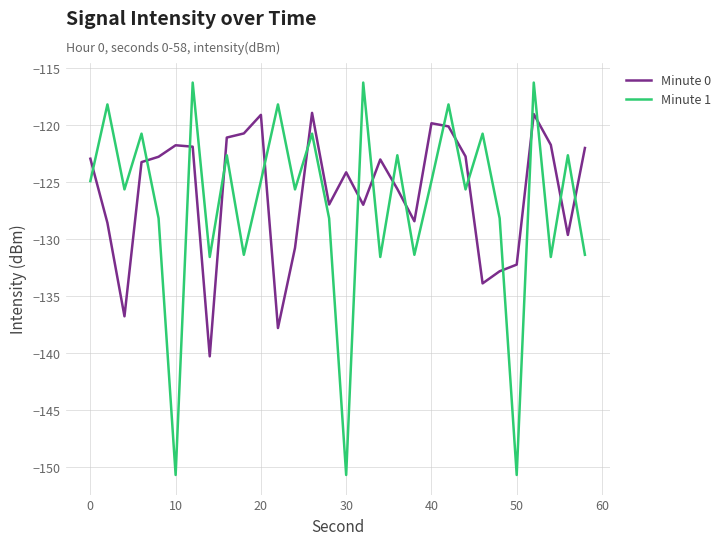

What is the maximum value for Minute 1?

-116.2